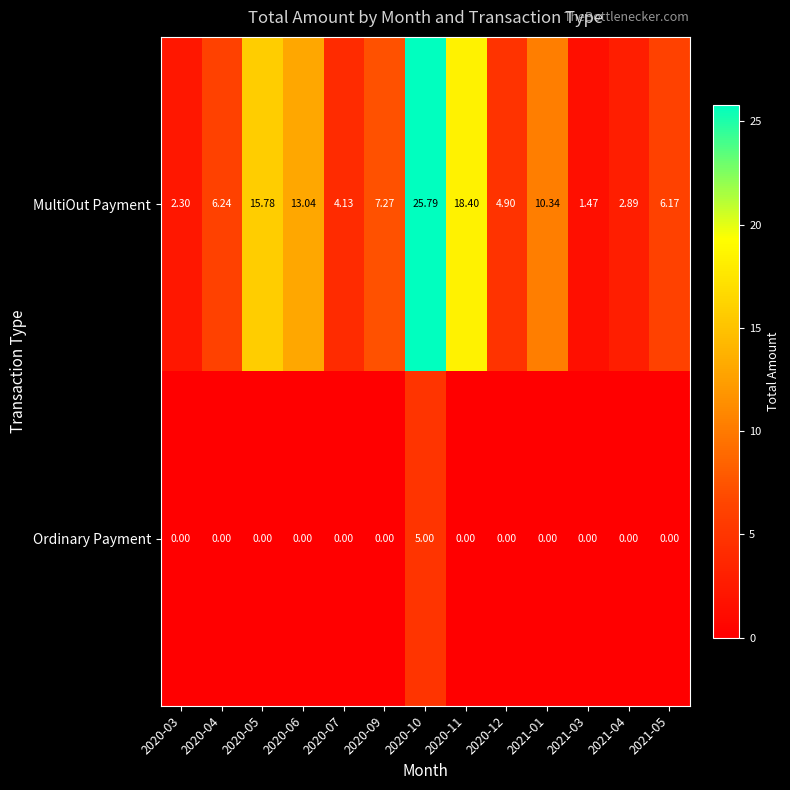

Rank the series at 2020-10 from lowest to highest value.

Ordinary Payment, MultiOut Payment